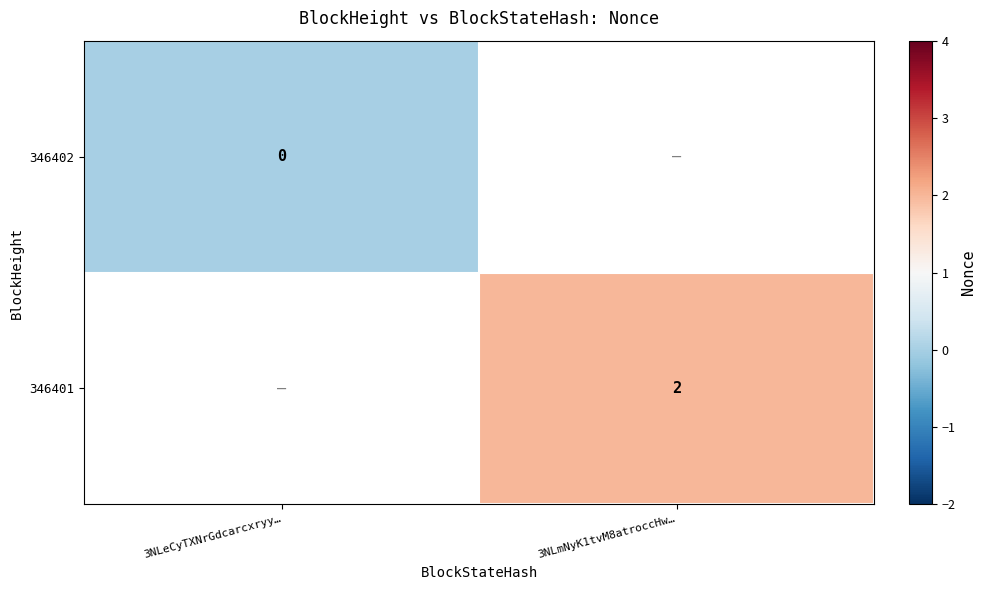

What is the maximum value shown in the chart?

2.0